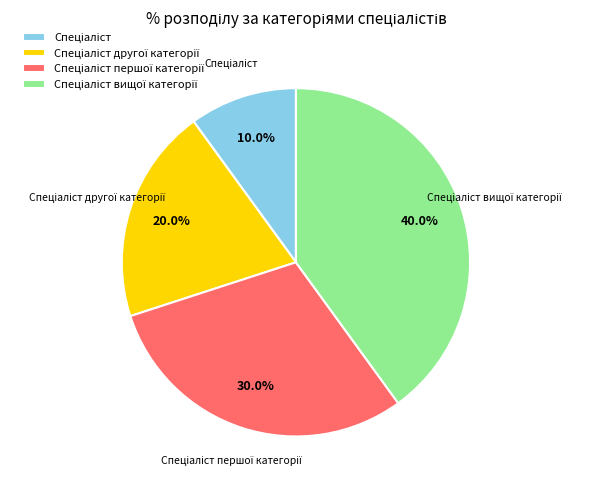

Does any single category account for the majority?

No